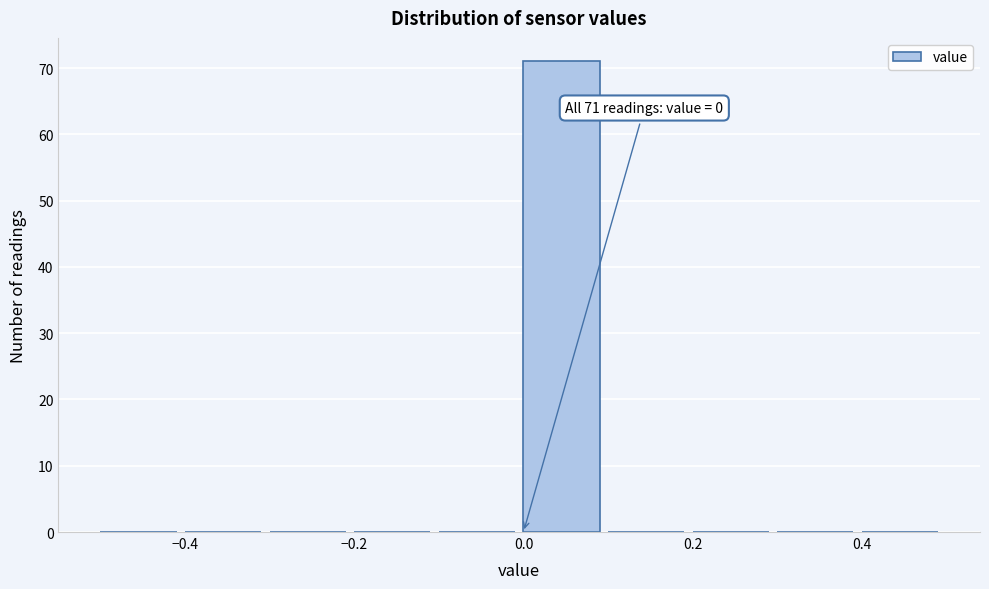

Which range on the x-axis has the tallest bar?

0.0 to 0.1